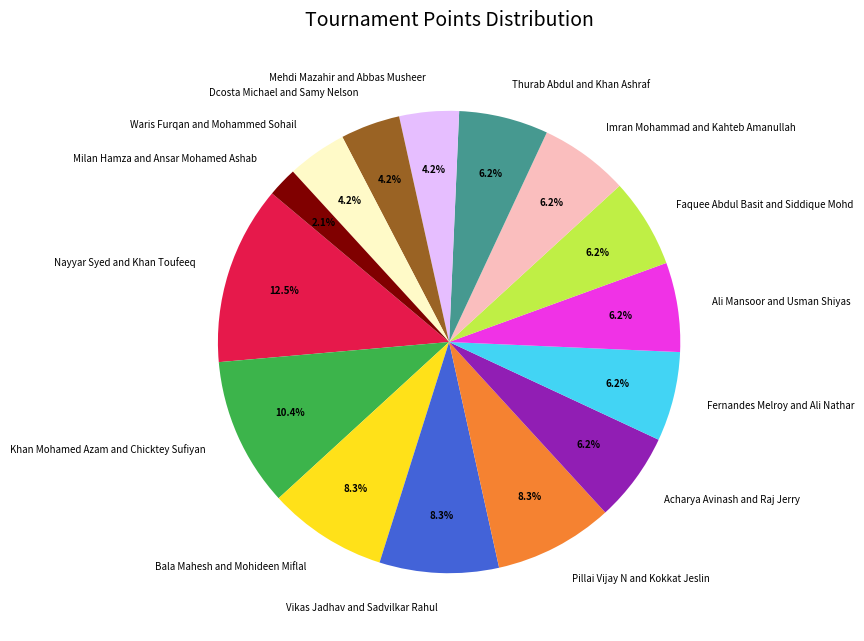

How many segments does this pie chart have?

15